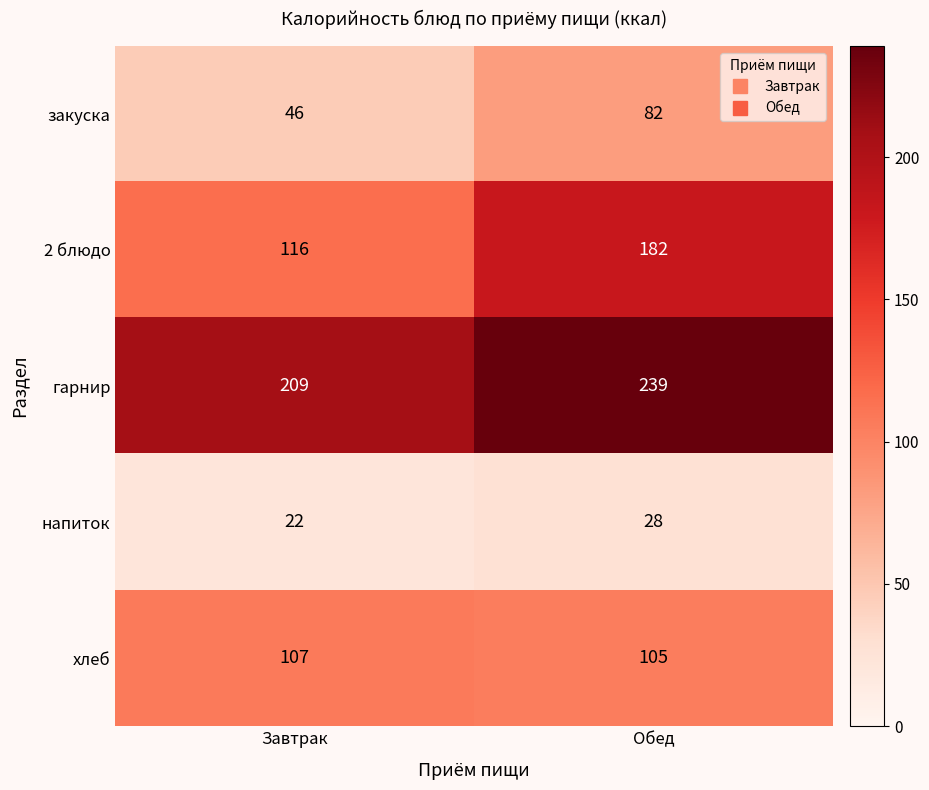

Rank the series by their average value, from highest to lowest.

гарнир, 2 блюдо, хлеб, закуска, напиток